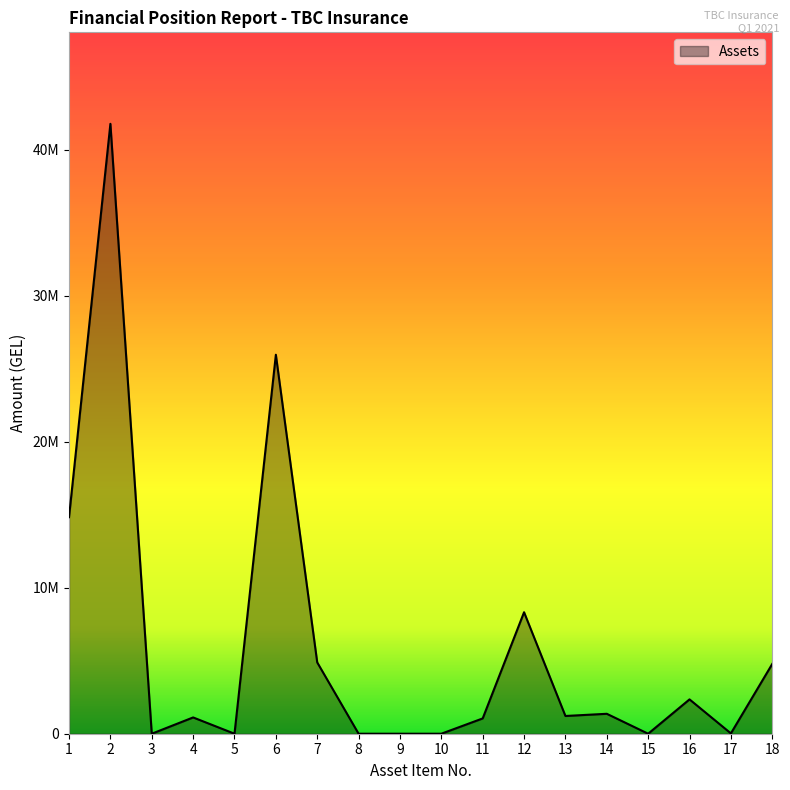

Is this an area chart (filled region under the line)?

Yes